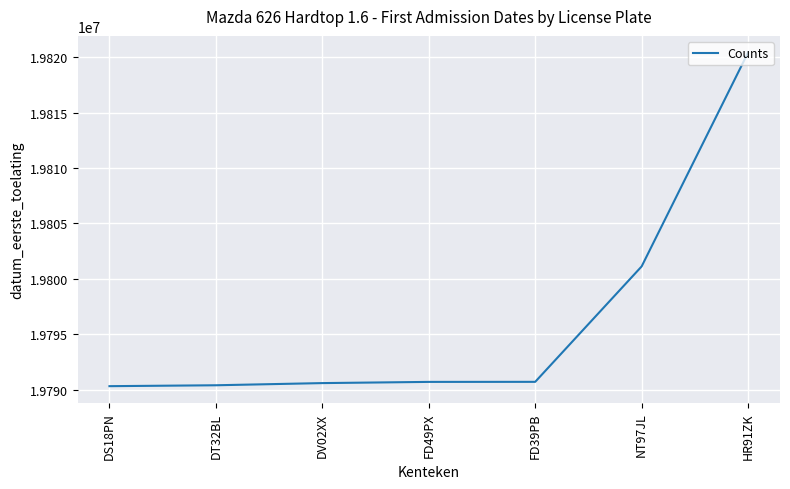

Approximately how many times larger is the value at NT97JL compared to DS18PN?

1.0